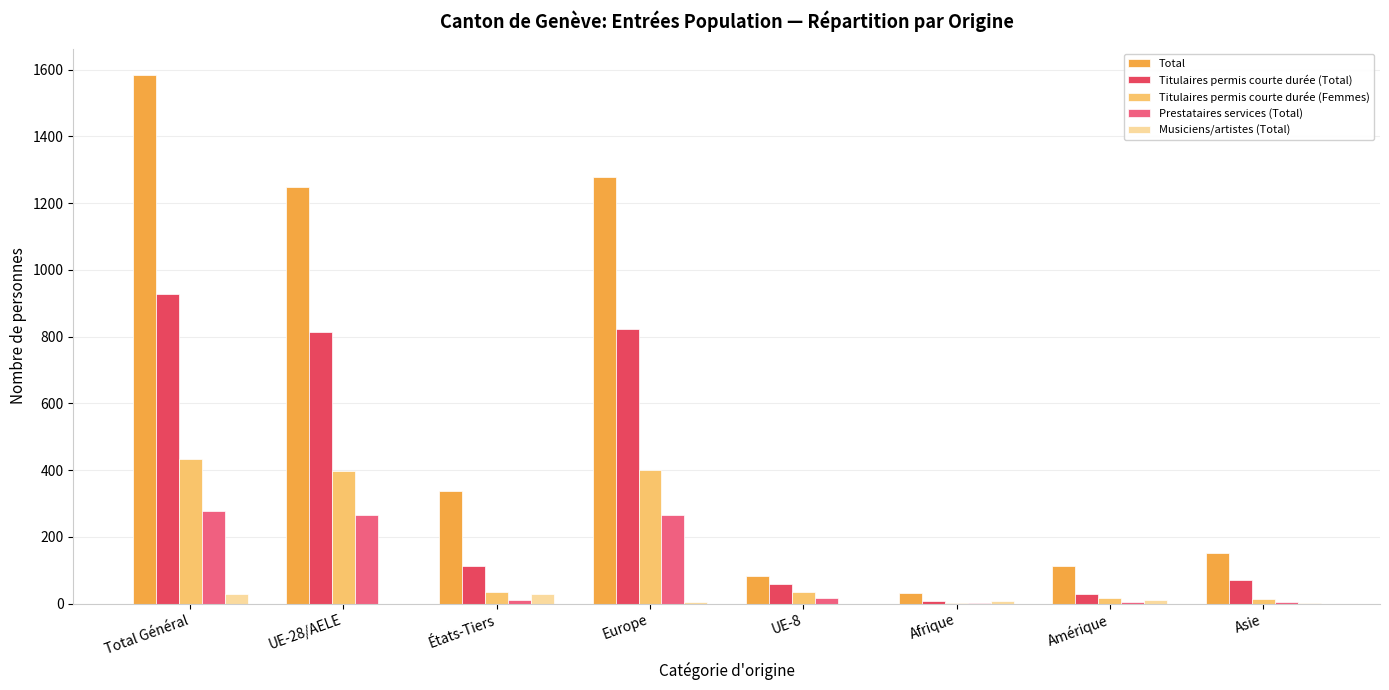

Count the number of data series in this chart.

5